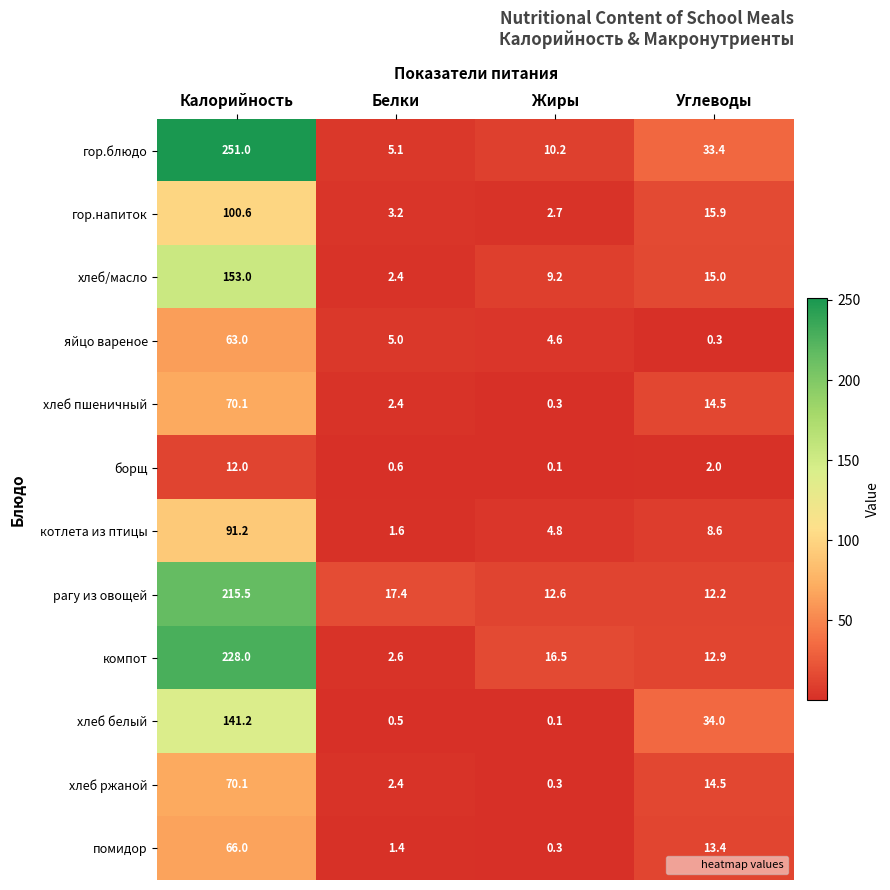

Between Белки and Жиры, which series saw the biggest shift?

компот